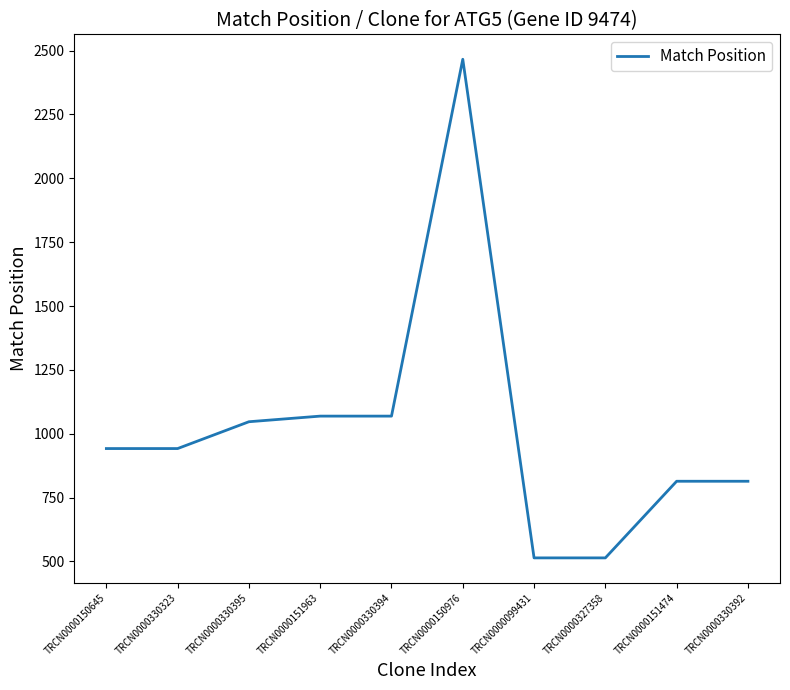

The value at TRCN0000150976 is 3698. True or false?

False